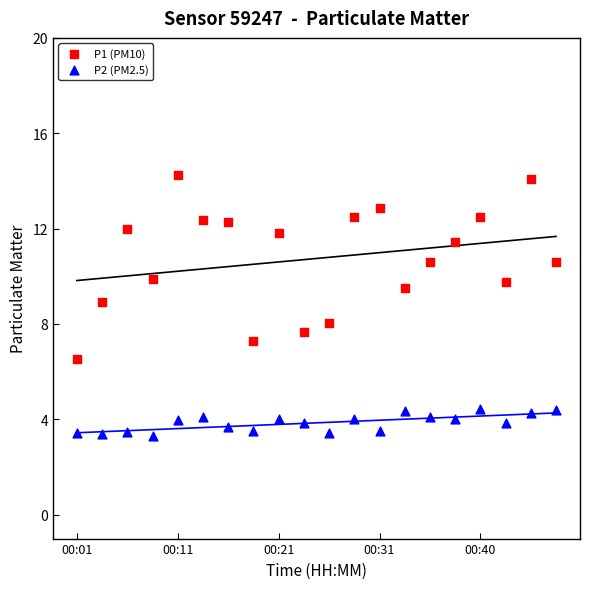

What are all the series names shown in the legend?

P1 (PM10), P2 (PM2.5)